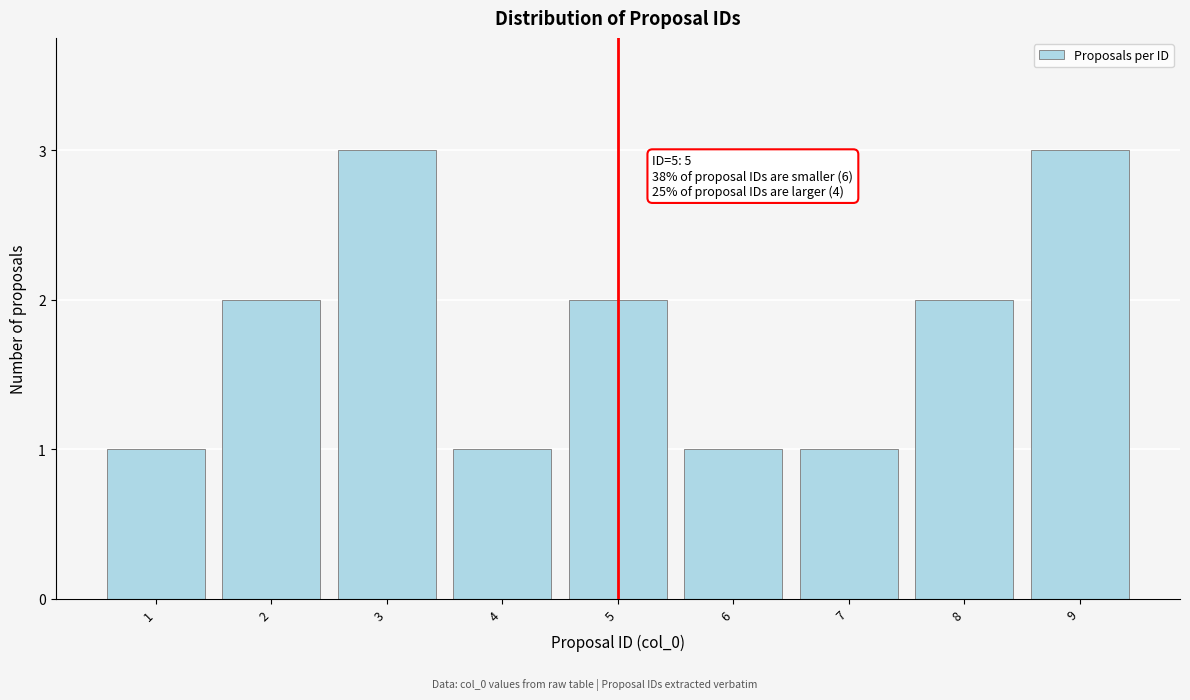

Reading left to right, what are all the values shown in this chart?

1	2	3	1	2	1	1	2	3